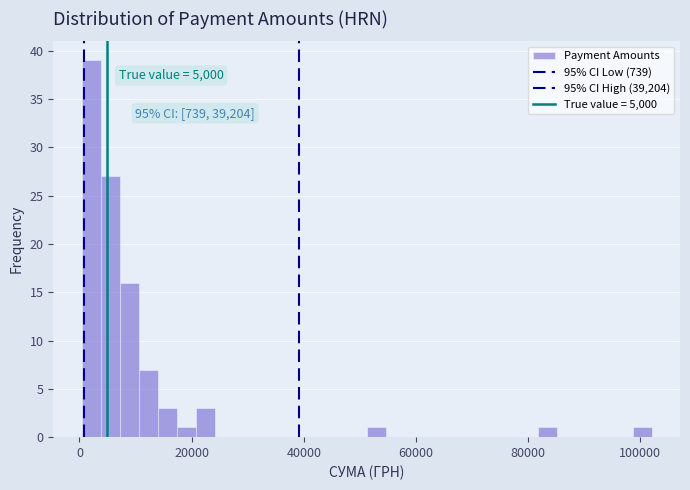

Read against the x-axis, roughly where is the centre of the tallest bar?

2000